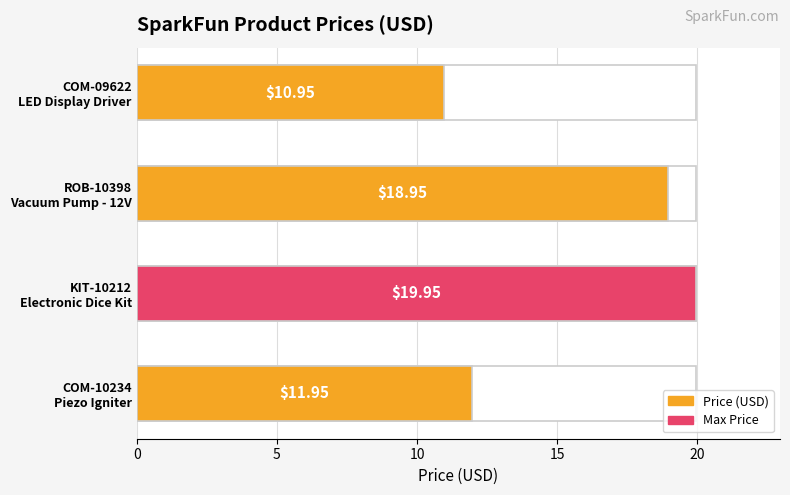

Reading right to left, list all the values displayed in this chart.

10.9	18.9	19.9	11.9